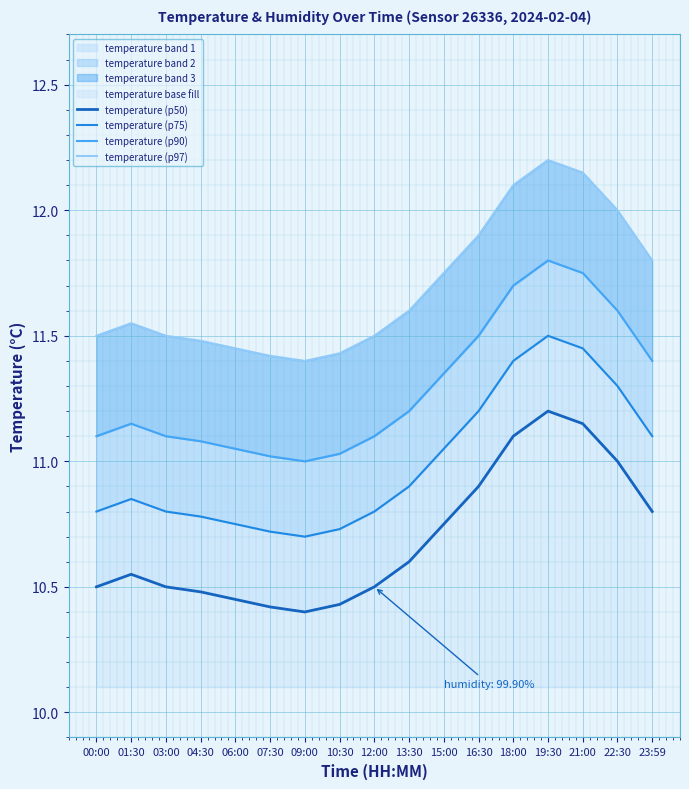

Count the number of data series in this chart.

4